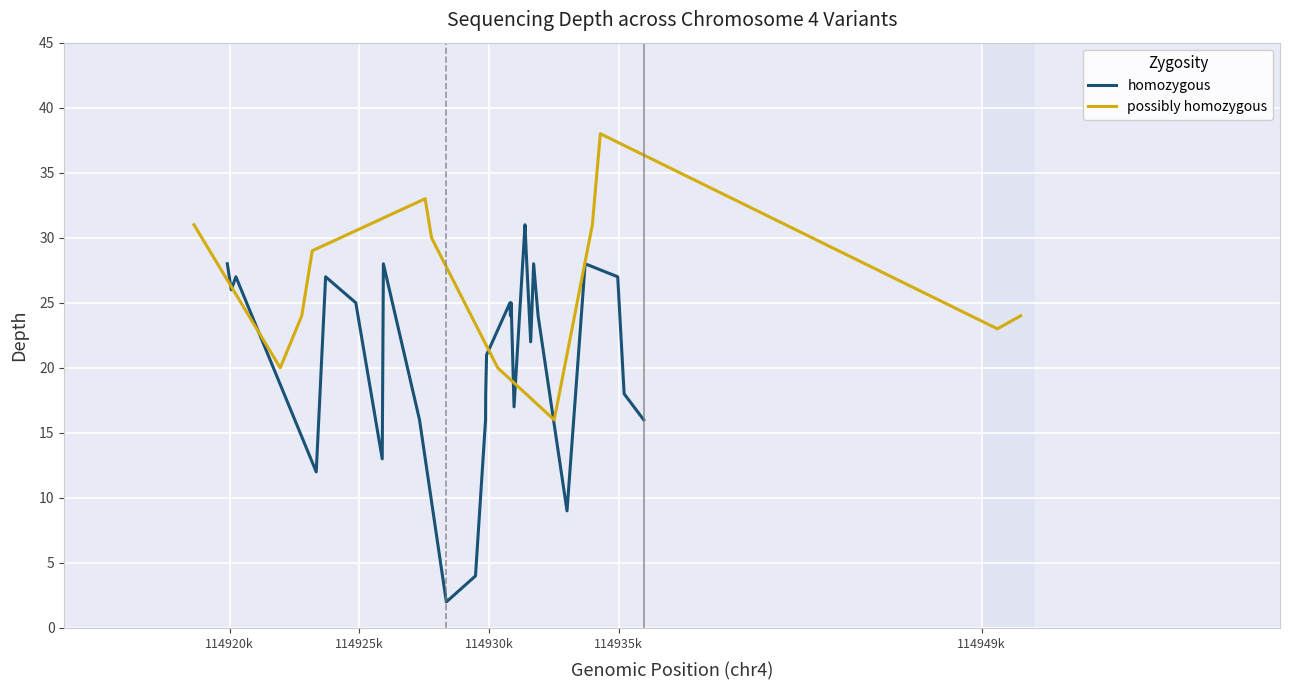

What is the difference between the homozygous values at 39 and 18?

6